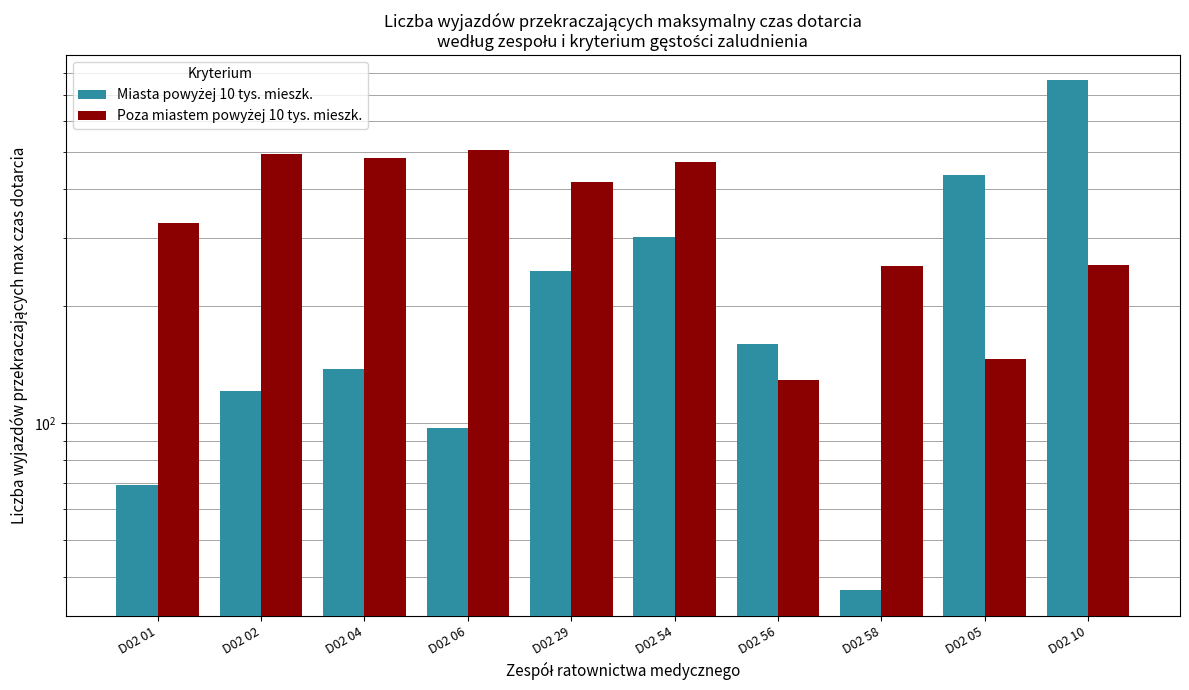

What are all the series names shown in the legend?

Miasta powyżej 10 tys. mieszk., Poza miastem powyżej 10 tys. mieszk.